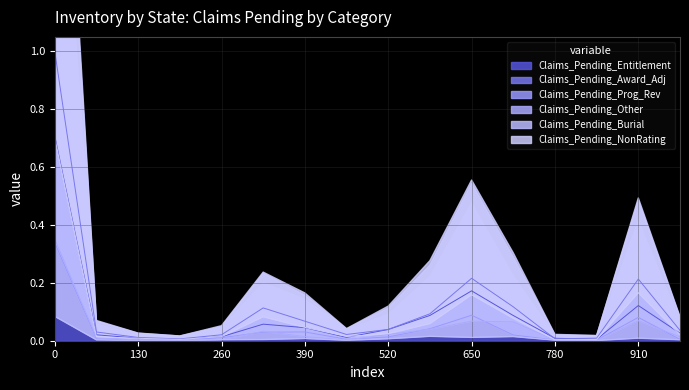

What is the highest value of the Claims_Pending_Entitlement series?

0.7